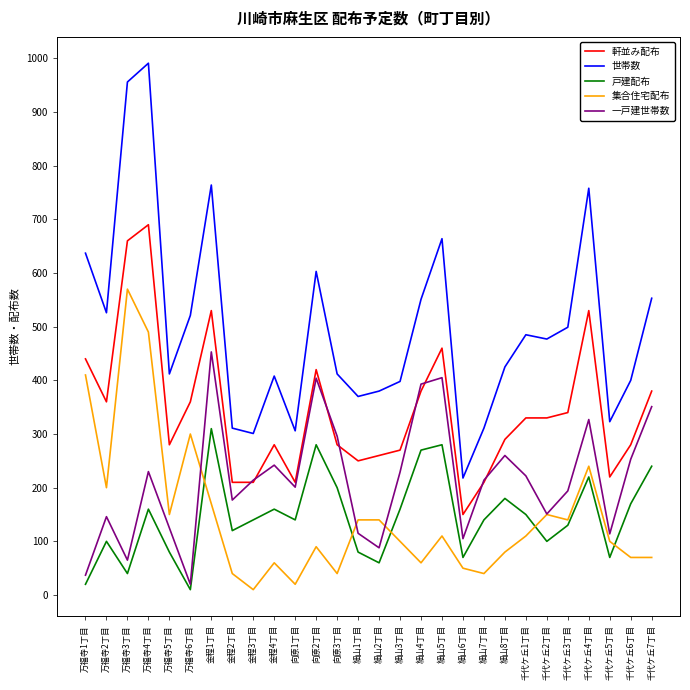

What is the approximate value of 集合住宅配布 at 細山2丁目, to the nearest 10?

140